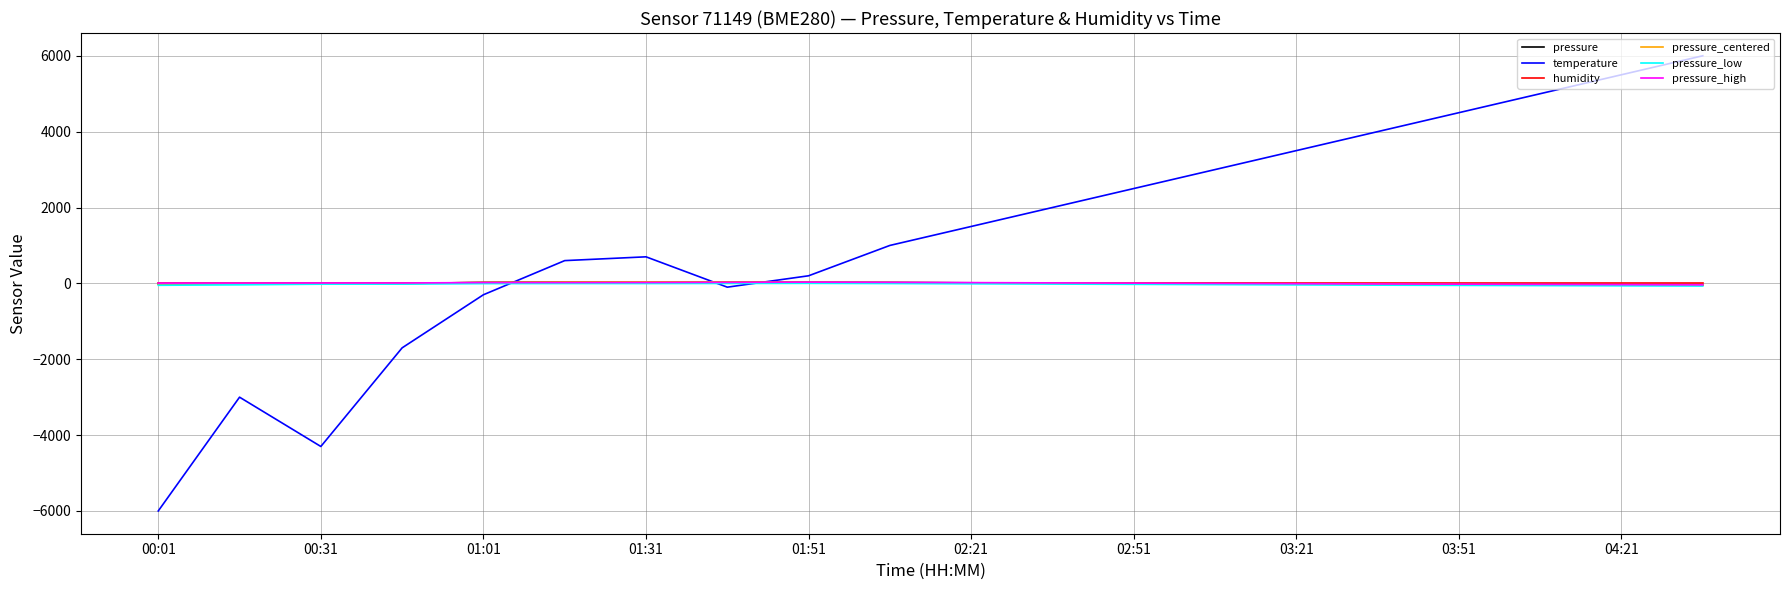

How many lines are shown in the chart?

6